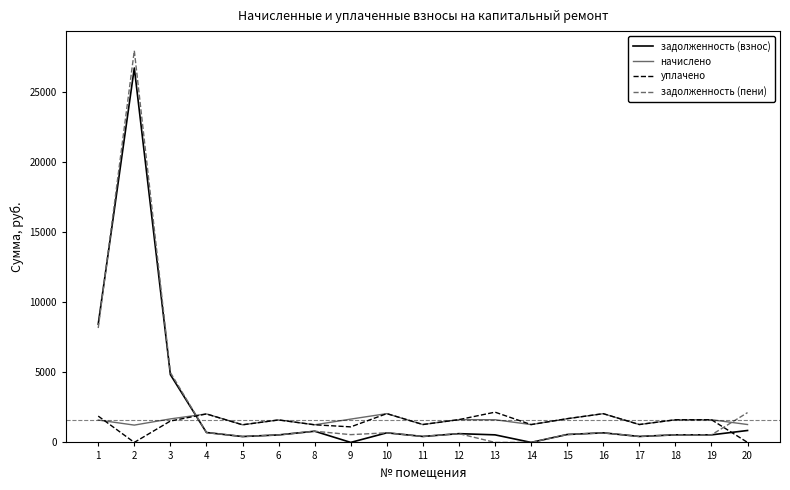

Is it true that задолженность (пени) equals 685.6 at 10?

True